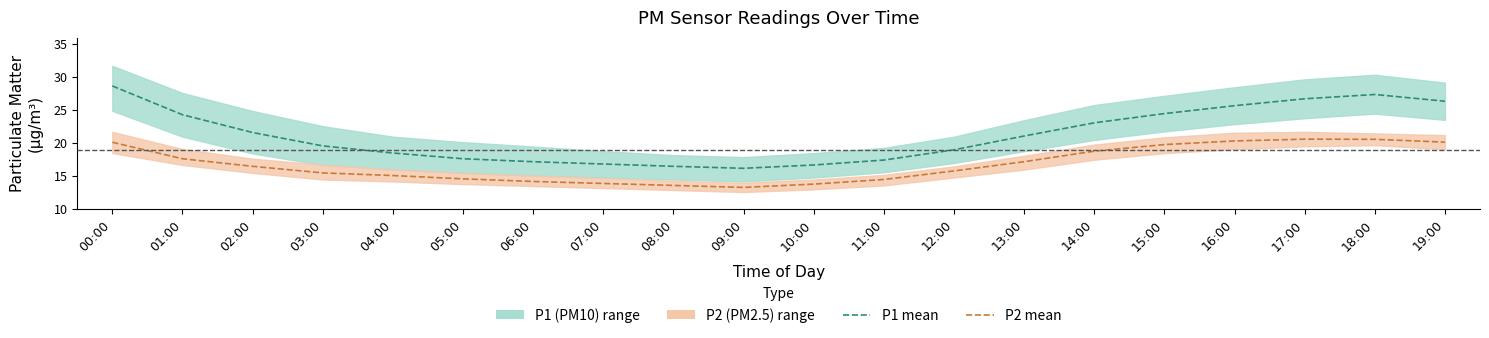

What is the lowest value of the P2 mean series?

13.3